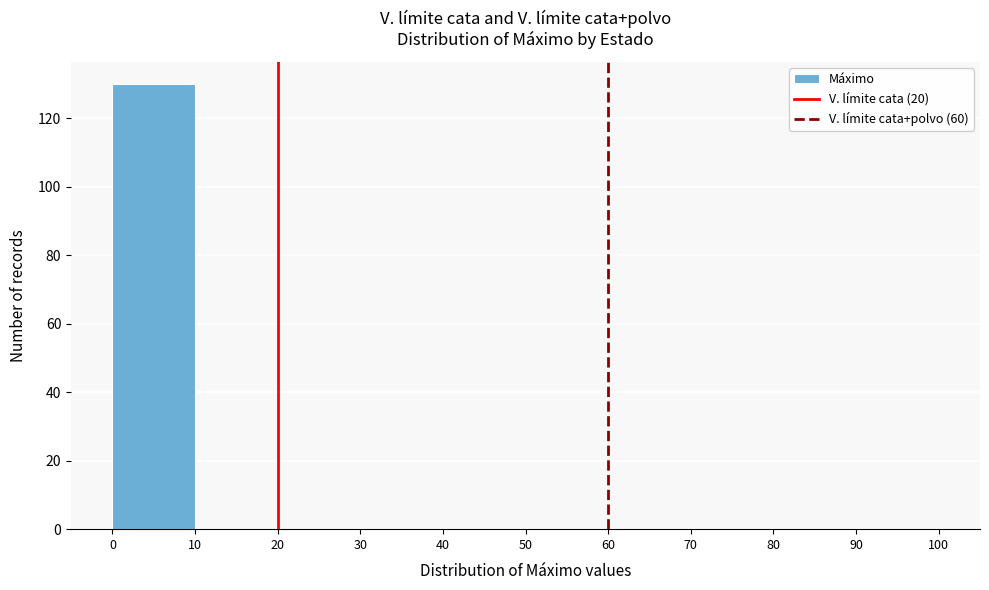

How tall is the bar that spans 0 to 10 on the x-axis? The values are not printed on the chart, so give them approximately, as read against the axis.

130